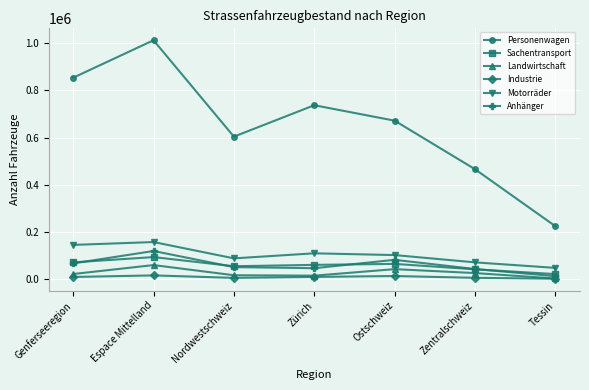

The value of Anhänger at Tessin is 13889. True or false?

True